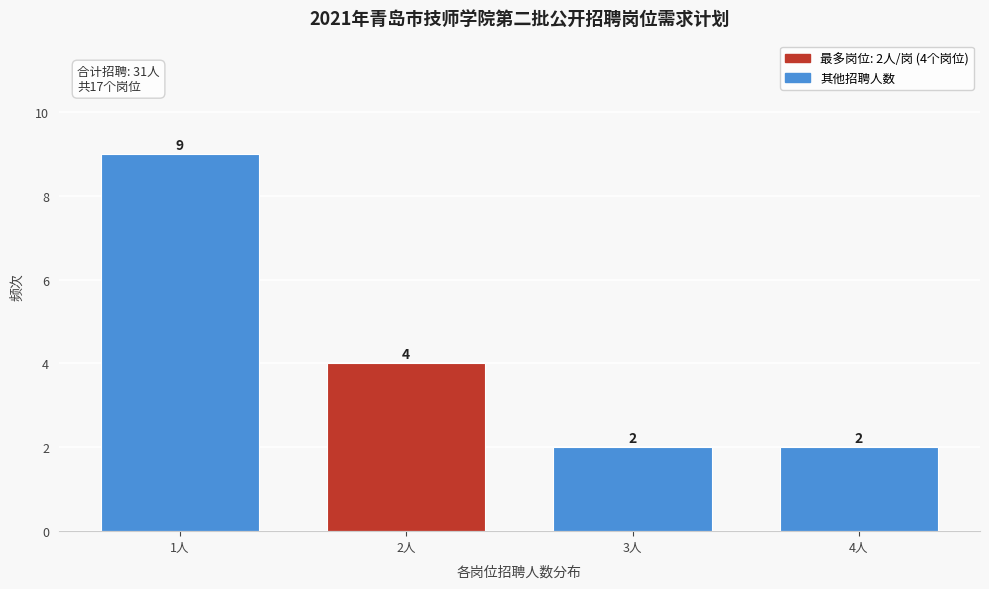

Reading left to right, what are all the values shown in this chart?

1人=9	2人=4	3人=2	4人=2